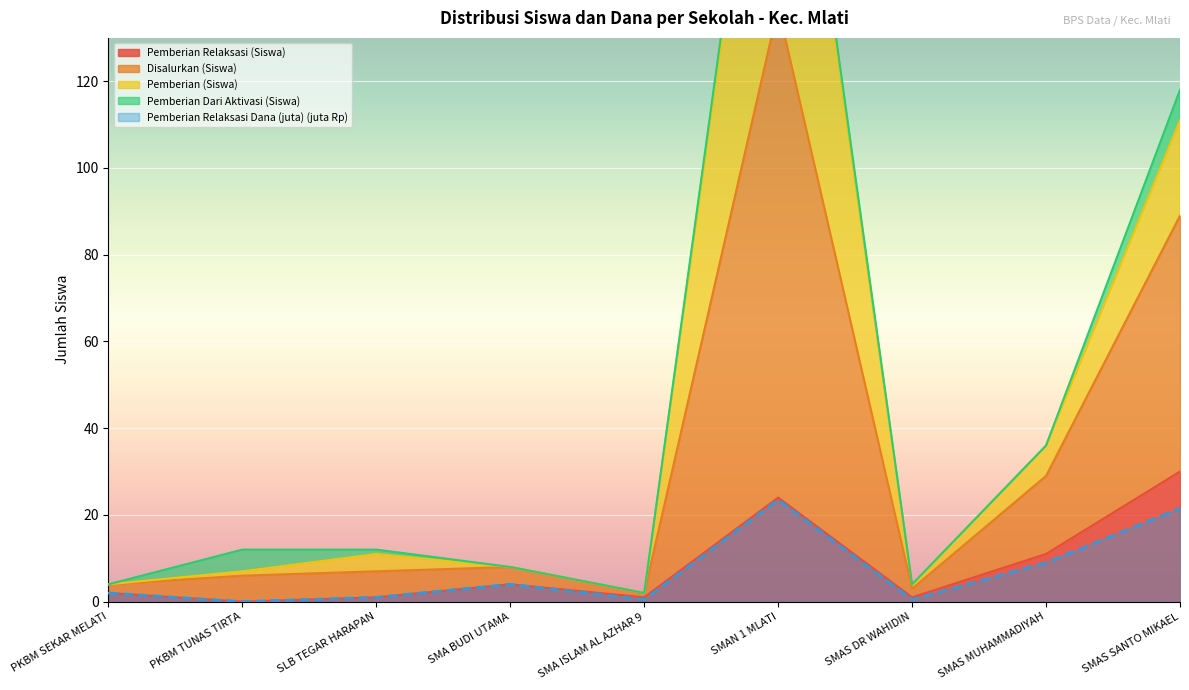

How many values in the Pemberian Relaksasi (Siswa) series exceed 2?

4